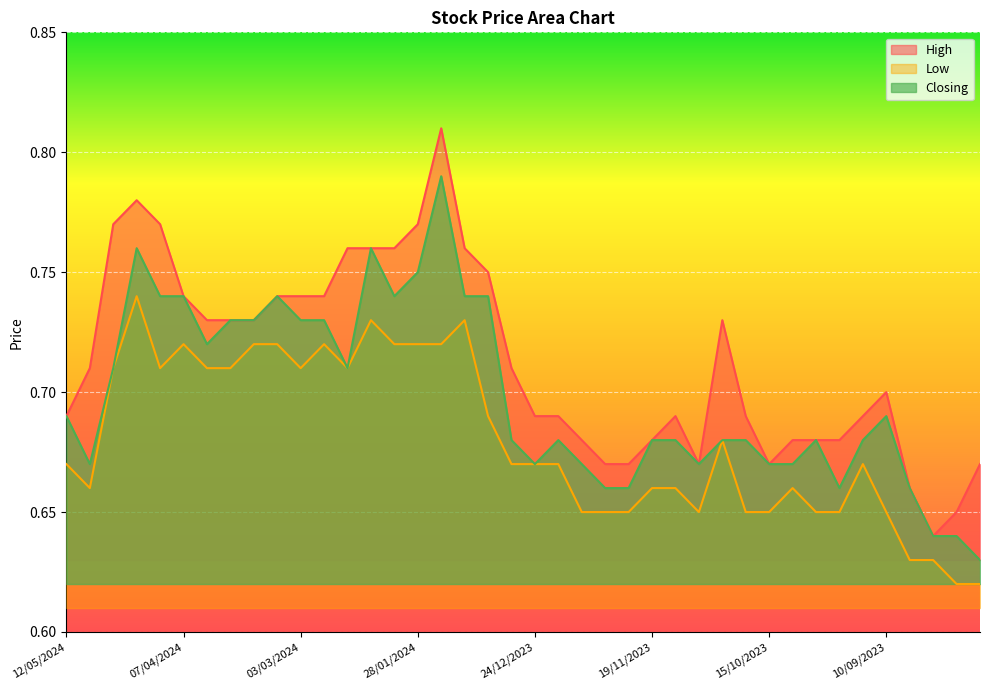

True or false: Low and Closing intersect in this chart.

False